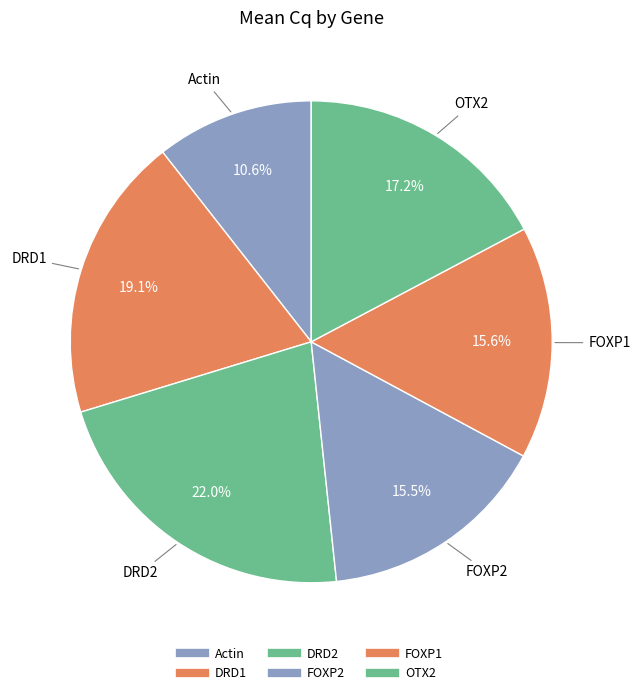

To the nearest percent, what is the average slice percentage?

17%